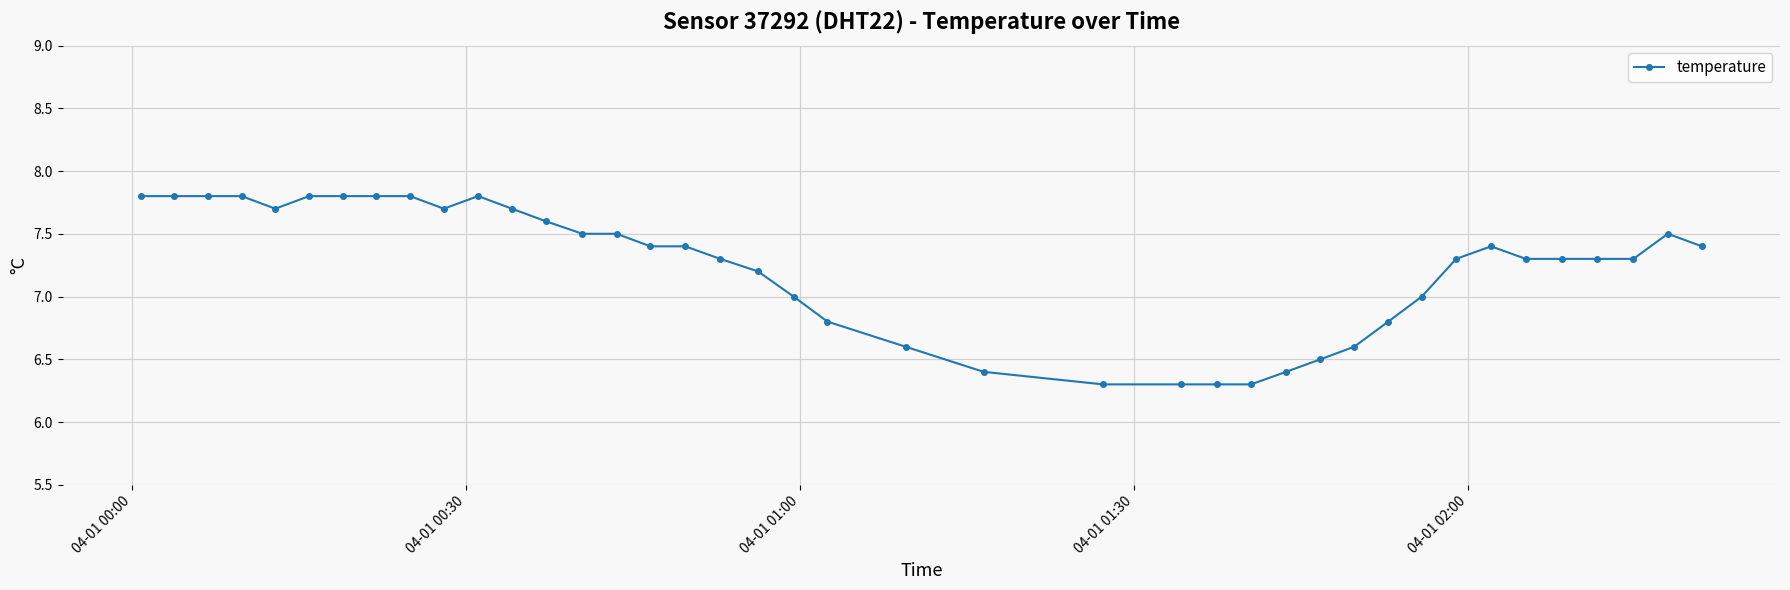

What is the greatest value displayed?

7.8